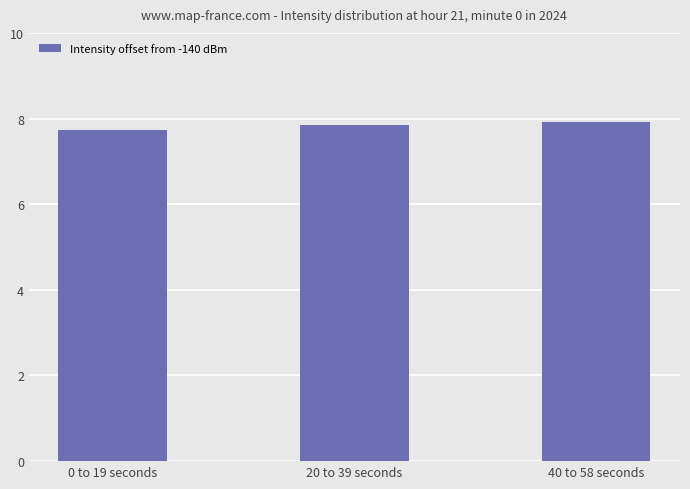

What is the change in value from 0 to 19 seconds to 20 to 39 seconds?

+0.1